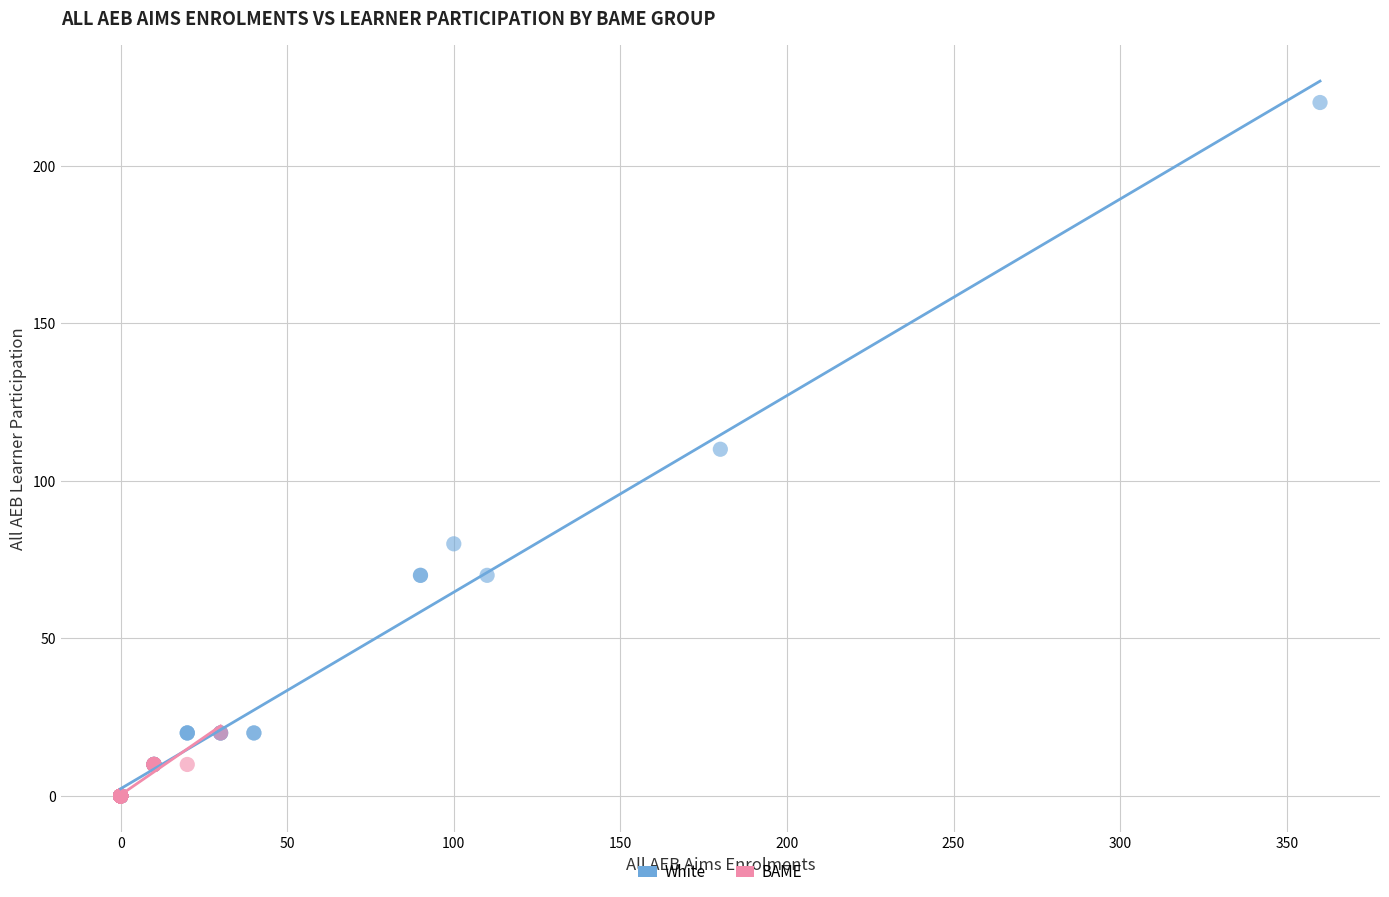

Which series has the largest Y range (max minus min)?

White